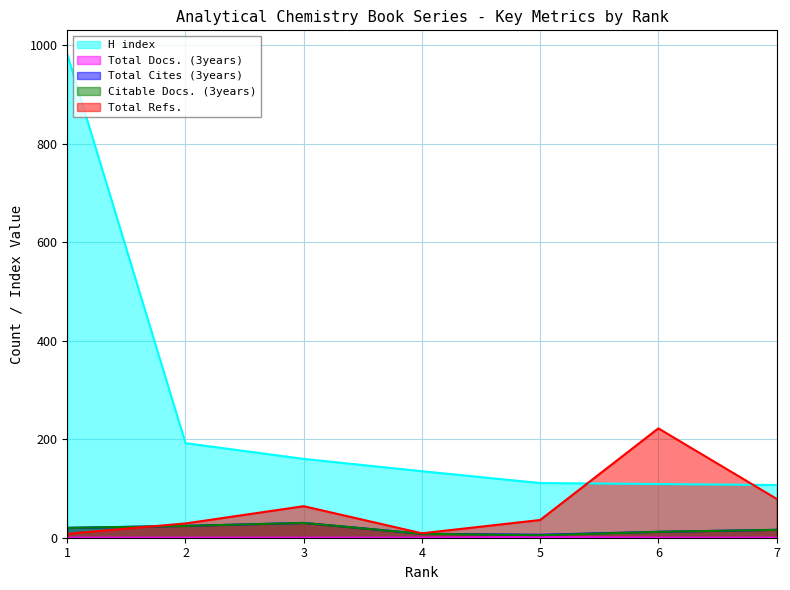

At how many categories does at least one series exceed 631?

1